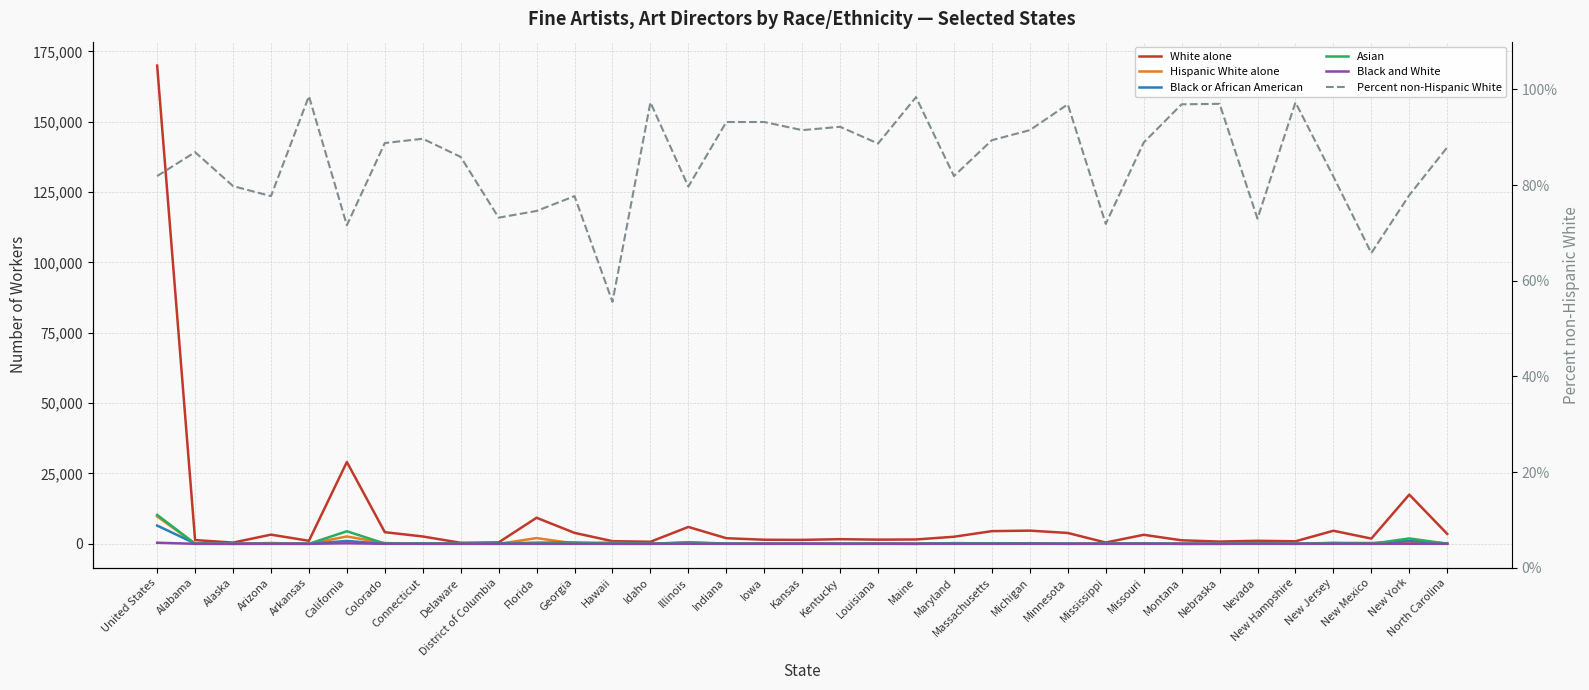

Where does the Black or African American series first go above 65?

United States